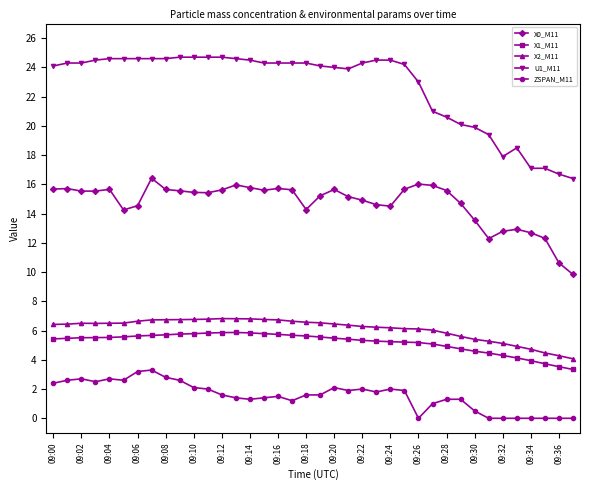

True or false: X2_M11 has more than 0 points higher than both neighbors.

True